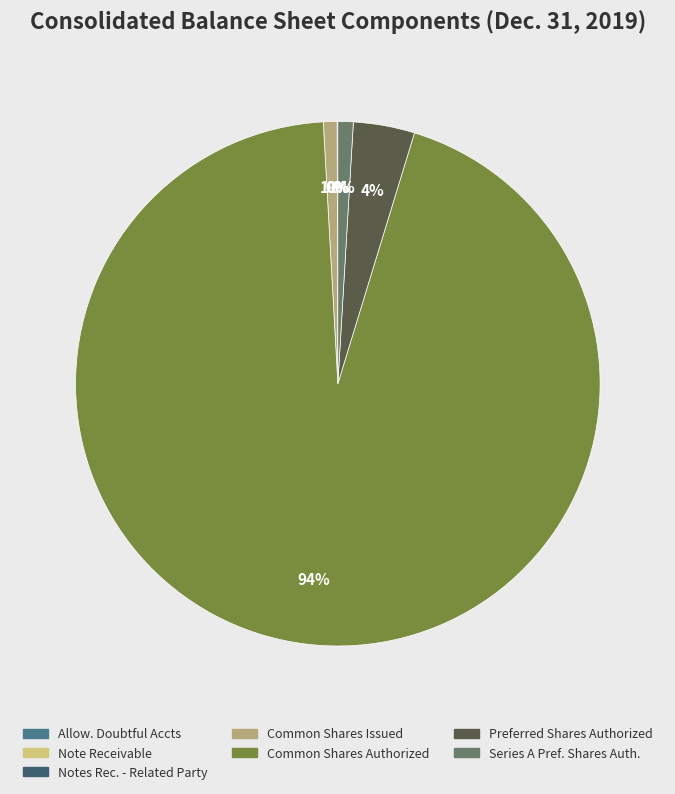

To the nearest percent, what is the difference between the largest and smallest slice percentages?

94%